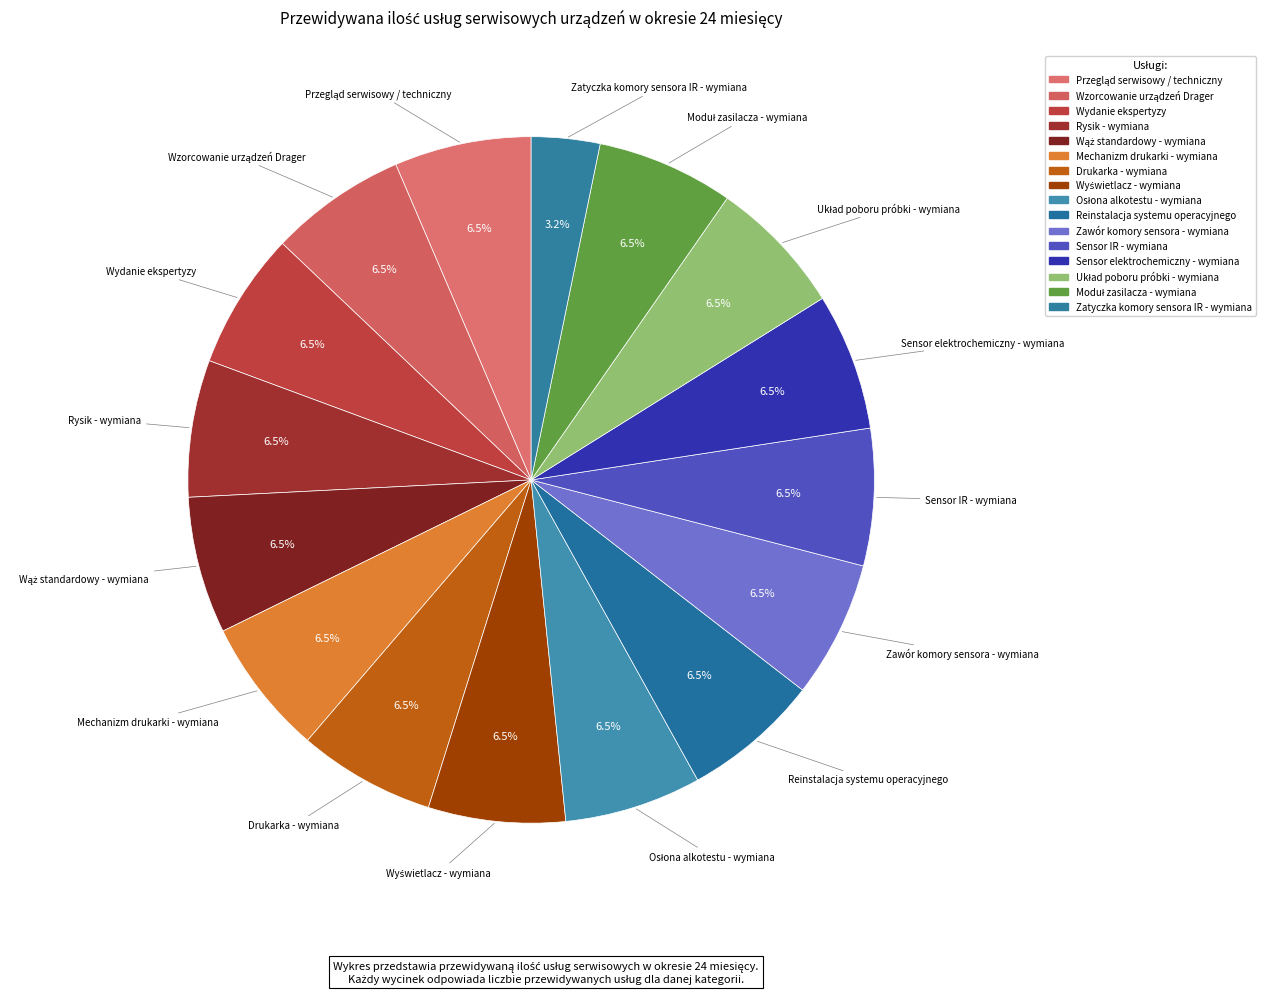

How many segments does this pie chart have?

16